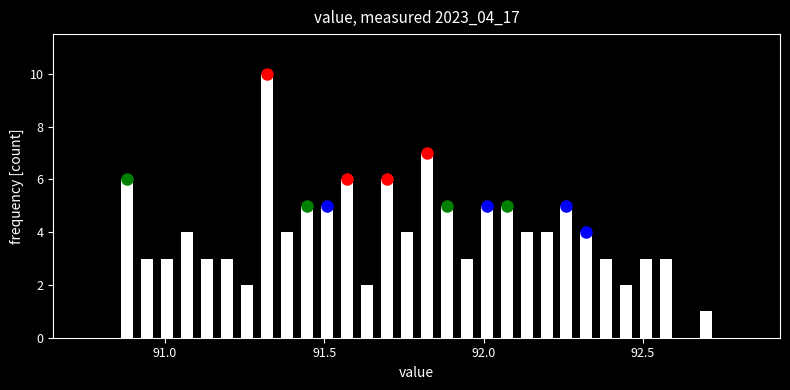

Read against the x-axis, roughly where is the centre of the tallest bar?

91.30